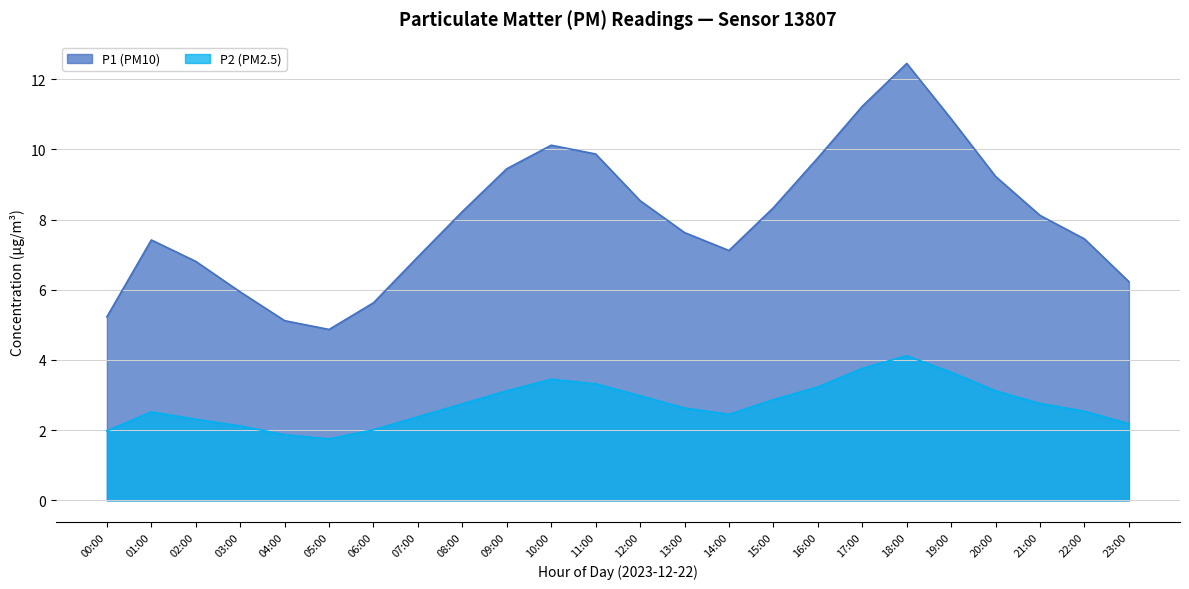

What is the difference between the P2 (PM2.5) values at 01:00 and 09:00?

0.6